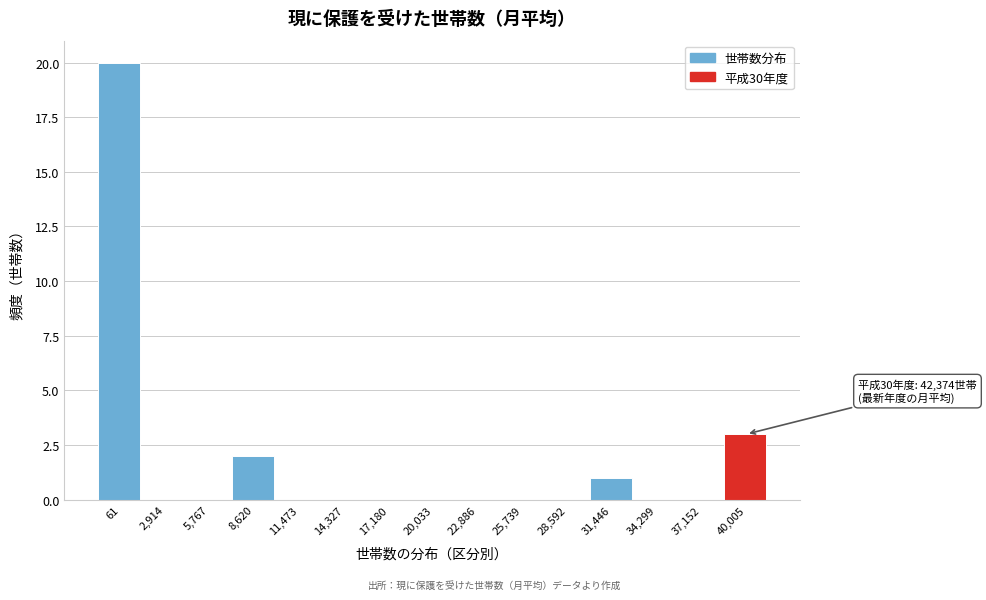

Reading right to left, transcribe all the data shown in this chart.

40,005=3	37,152=0	34,299=0	31,446=1	28,592=0	25,739=0	22,886=0	20,033=0	17,180=0	14,327=0	11,473=0	8,620=2	5,767=0	2,914=0	61=20